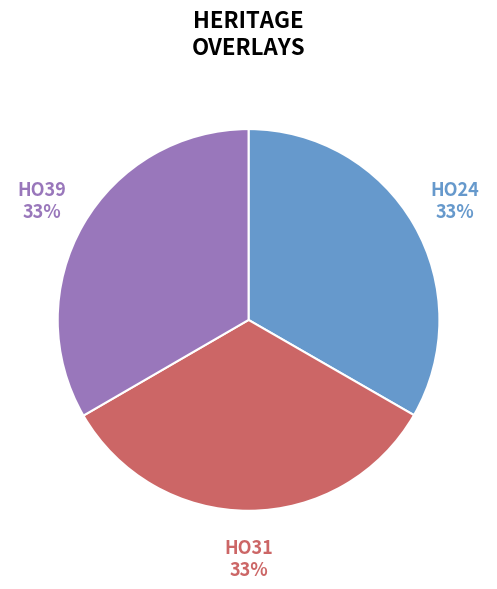

To the nearest percent, what is the average slice percentage?

33%